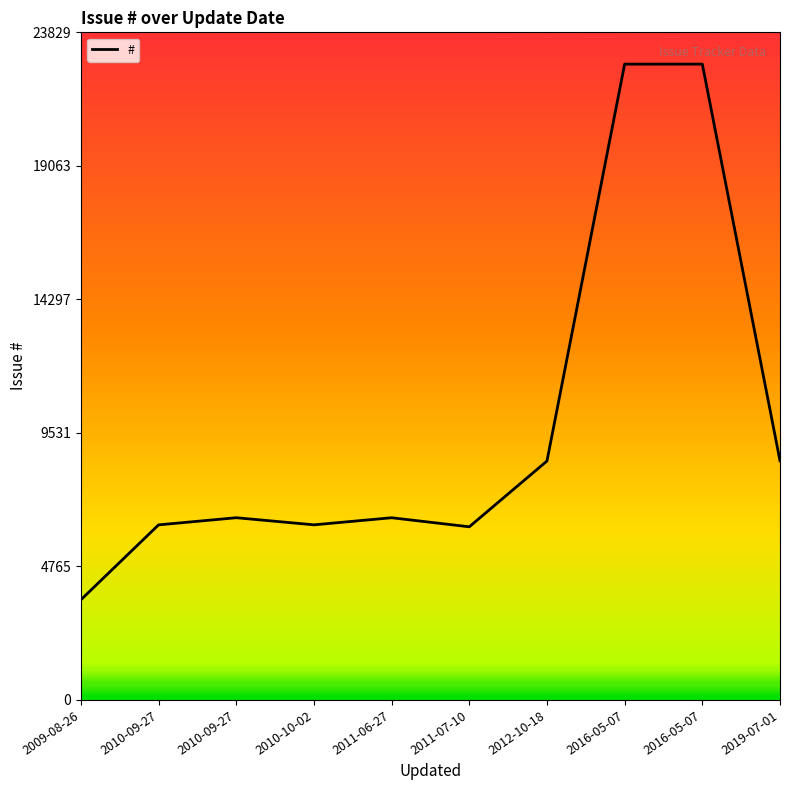

Rank the categories by value from lowest to highest.

2009-08-26, 2011-07-10, 2010-09-27, 2010-10-02, 2011-06-27, 2010-09-27, 2012-10-18, 2019-07-01, 2016-05-07, 2016-05-07